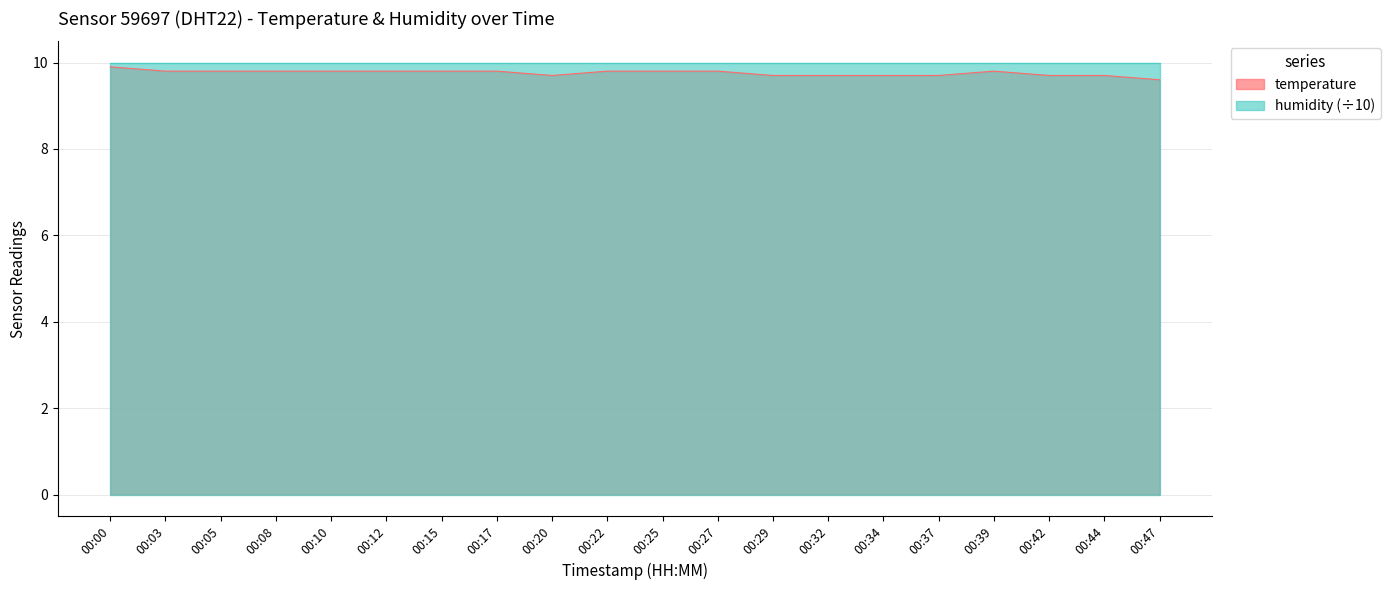

Reading left to right, extract all data points from this chart.

9.9	9.8	9.8	9.8	9.8	9.8	9.8	9.8	9.7	9.8	9.8	9.8	9.7	9.7	9.7	9.7	9.8	9.7	9.7	9.6